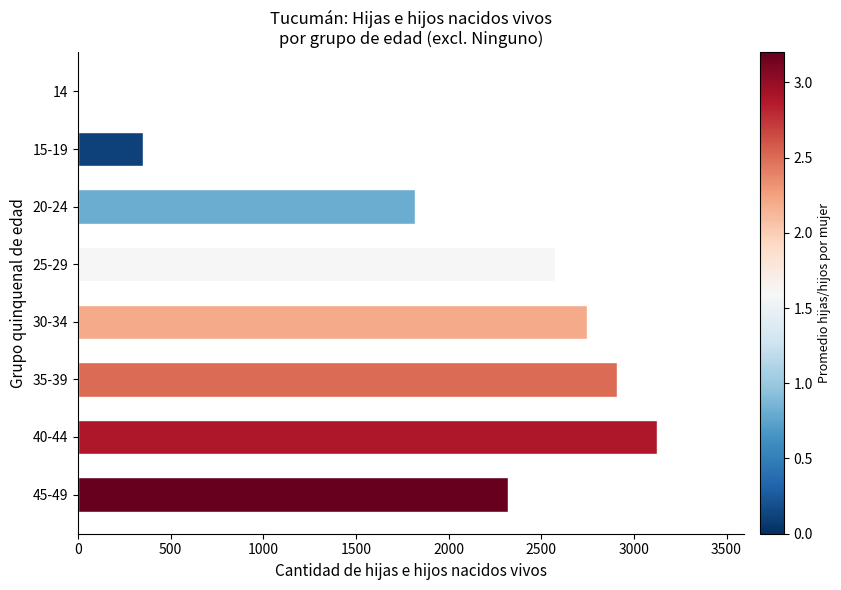

What is the sum of all values?

15845